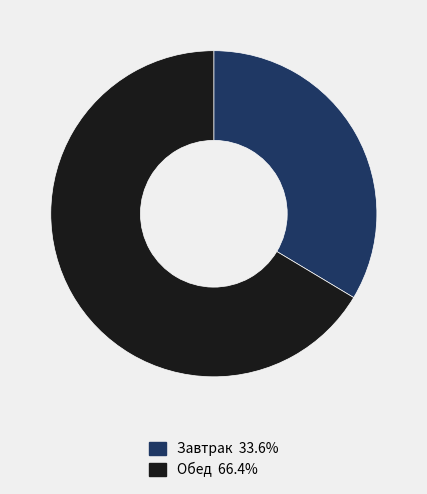

The Обед slice represents 60% of the pie. True or false?

False